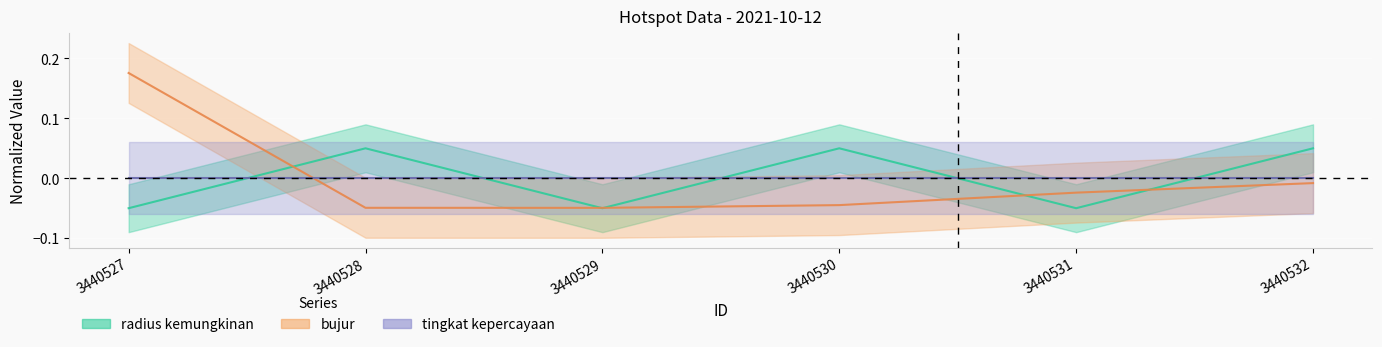

Which series ends up on top after the final intersection of bujur and radius kemungkinan?

radius kemungkinan